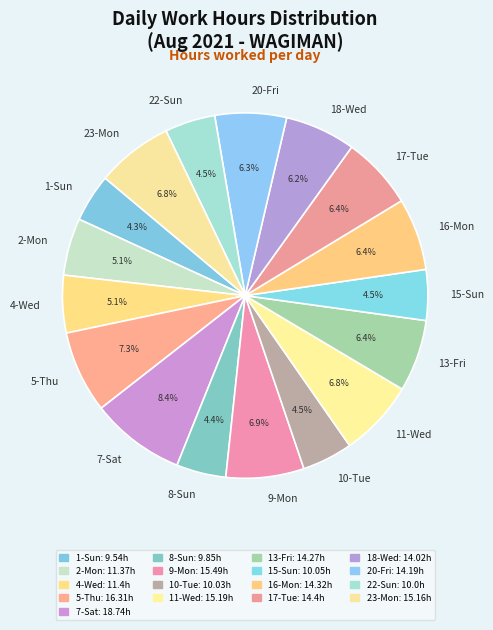

Is there any slice that represents more than half of the pie?

No